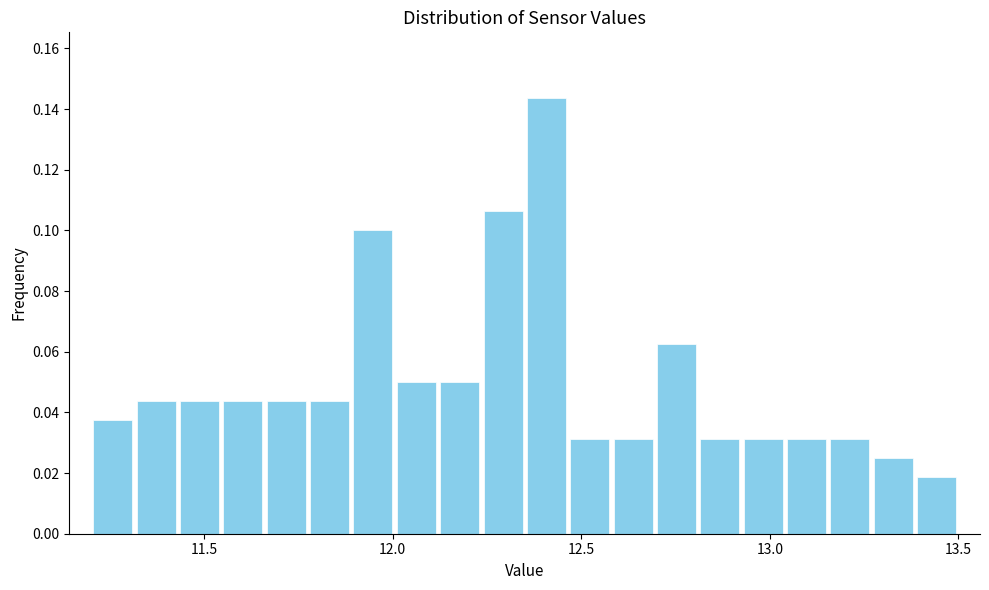

Read against the x-axis, roughly where is the centre of the tallest bar?

12.40